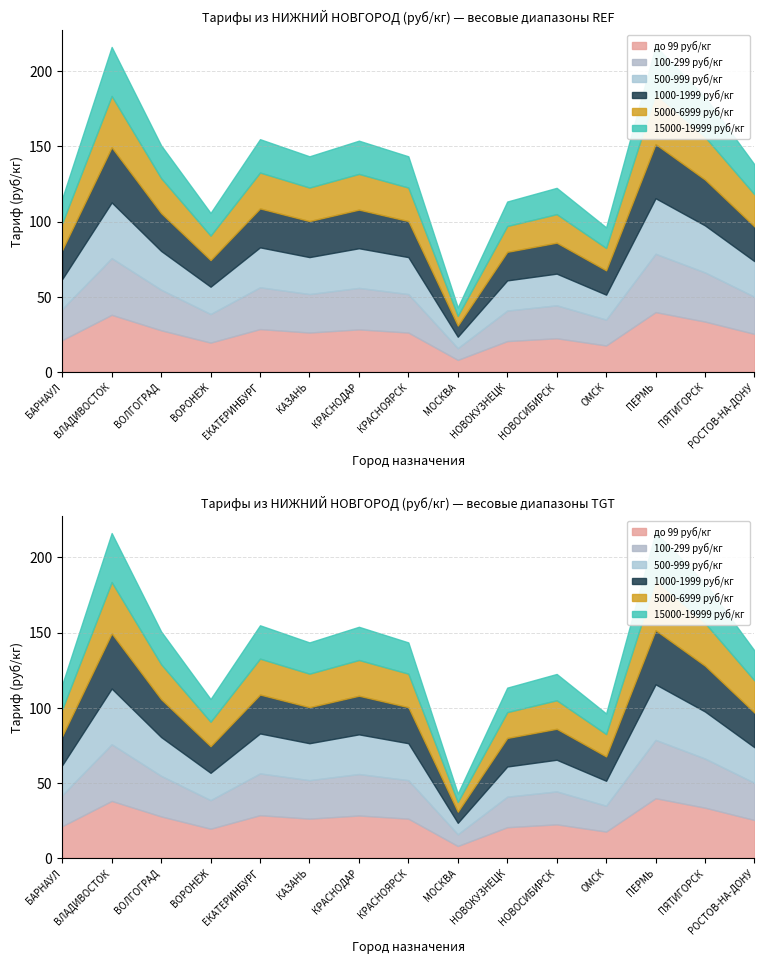

How many data points in 500-999 руб/кг are above 24?

8